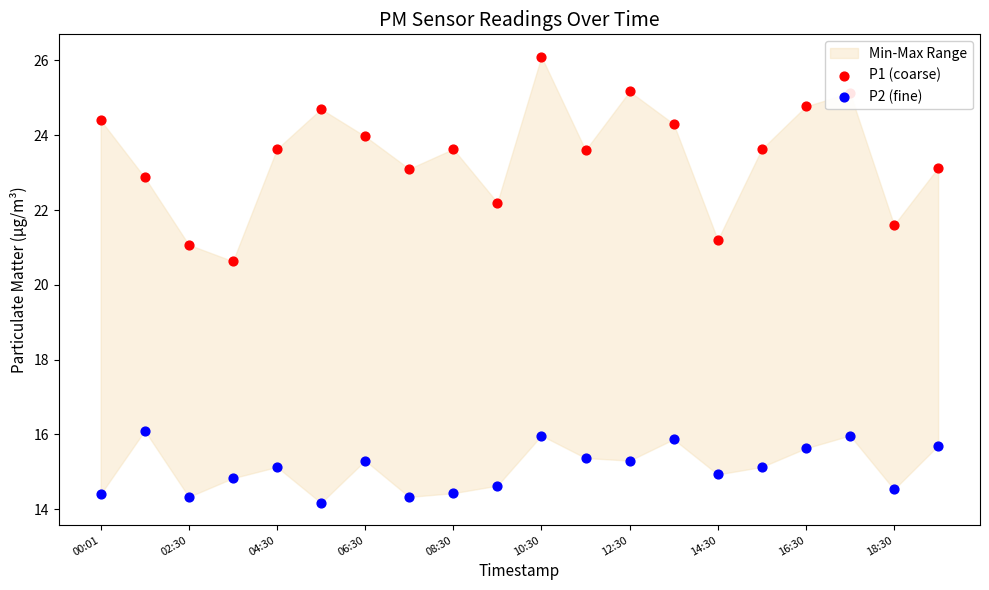

Which series reaches the maximum Y coordinate?

P1 (coarse)